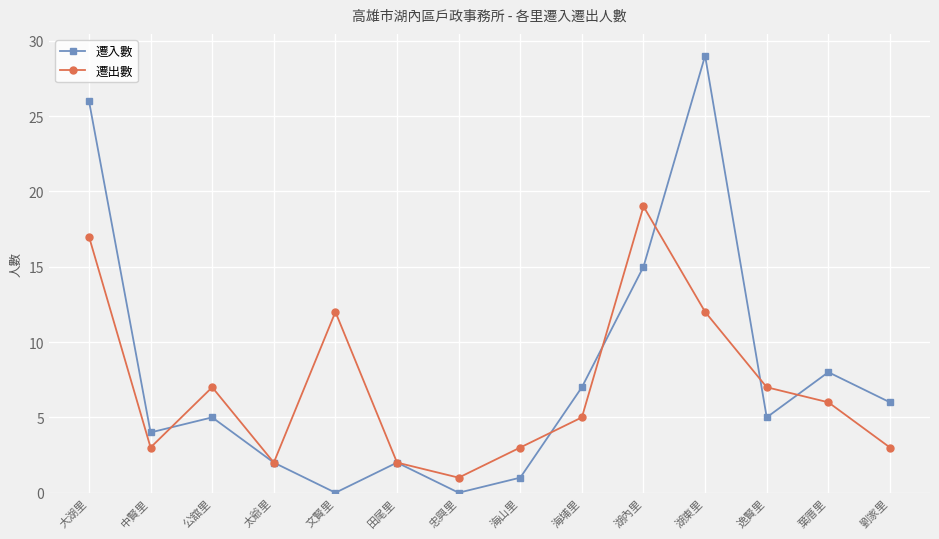

Which label corresponds to the largest value in the chart?

湖東里